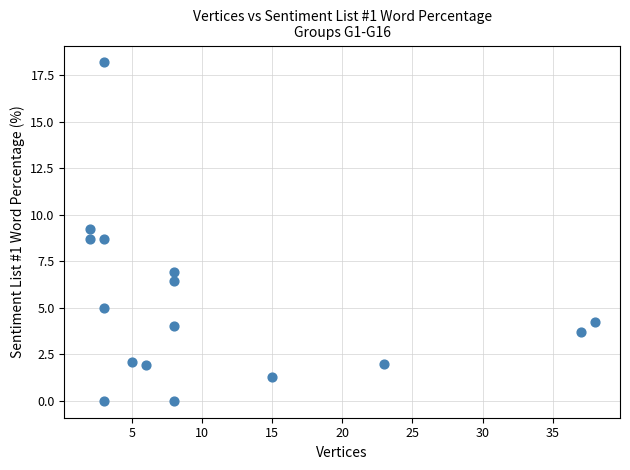

What is the range of X values (max minus min)?

36.0